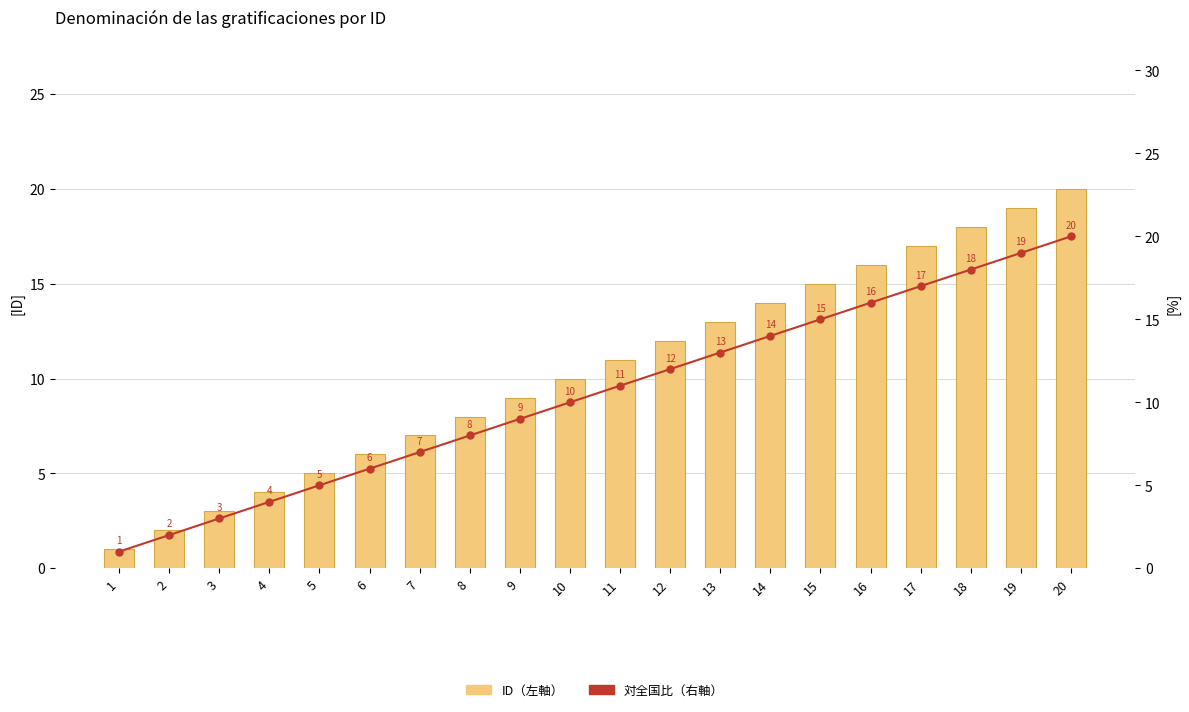

Rank the categories by ID (左軸) value from highest to lowest.

20, 19, 18, 17, 16, 15, 14, 13, 12, 11, 10, 9, 8, 7, 6, 5, 4, 3, 2, 1